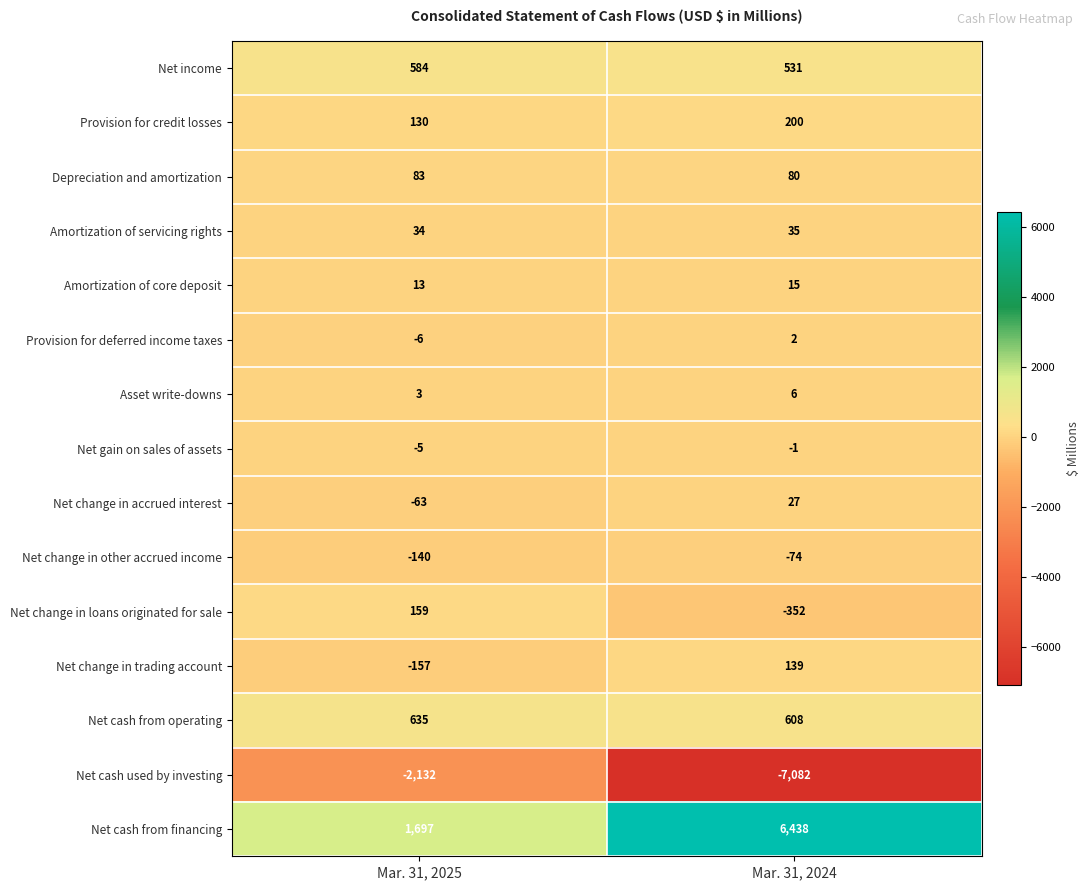

Which category has the highest value in the Net cash from operating series?

Mar. 31, 2025